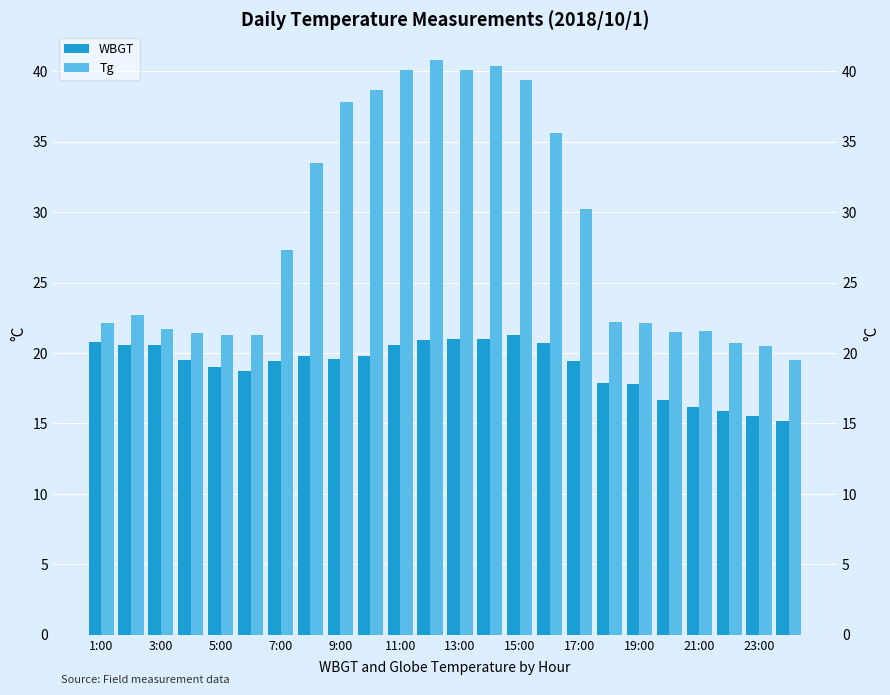

What is the value of the Tg bar at the 6th from the left?

21.3